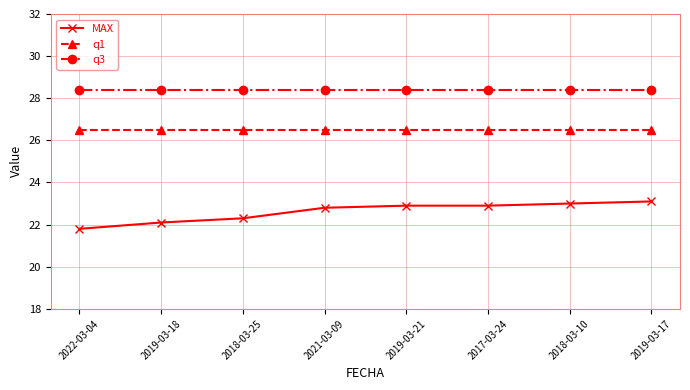

What is the difference between the MAX values at 2019-03-17 and 2018-03-25?

0.8